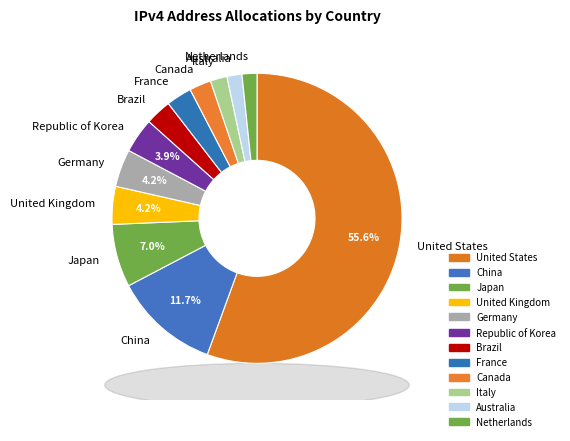

Do United States and Japan together represent more than half of the pie?

Yes